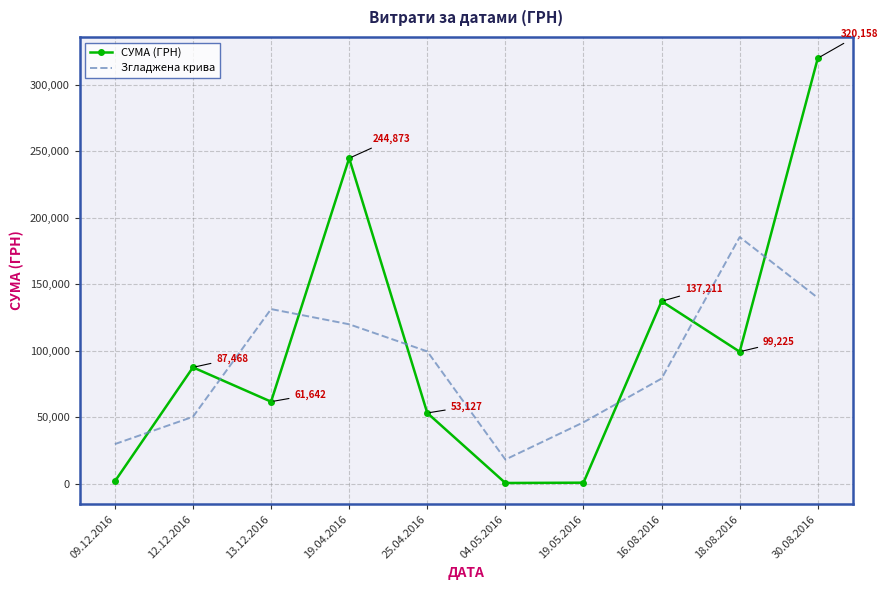

List the series in order of their overall mean, highest first.

СУМА (ГРН), Згладжена крива